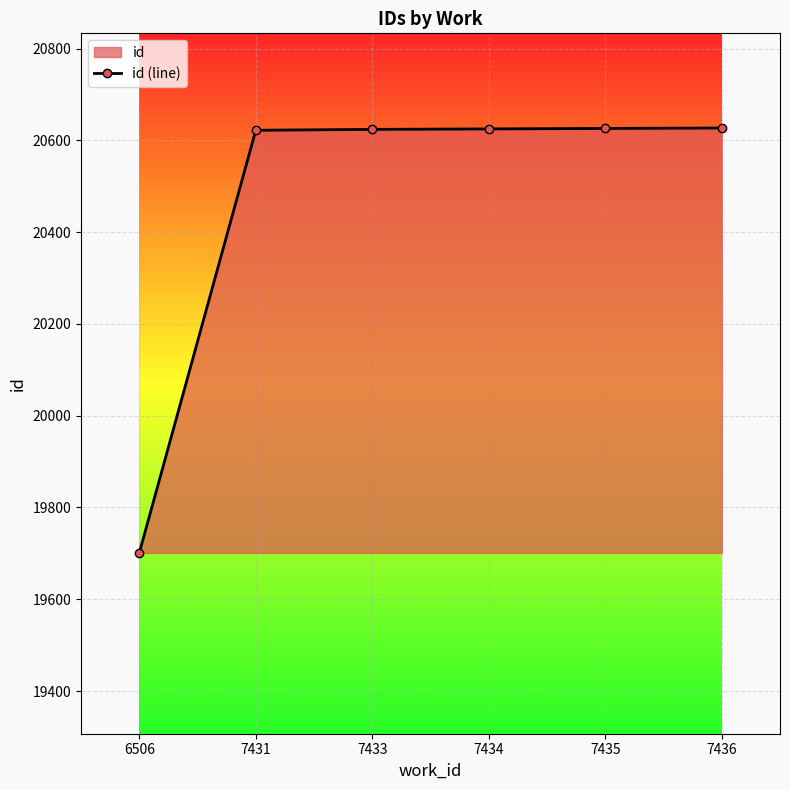

What is the maximum value shown in the chart?

20627